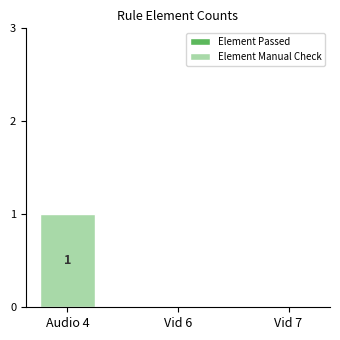

True or false: the data shows -1 at Vid 7.

False